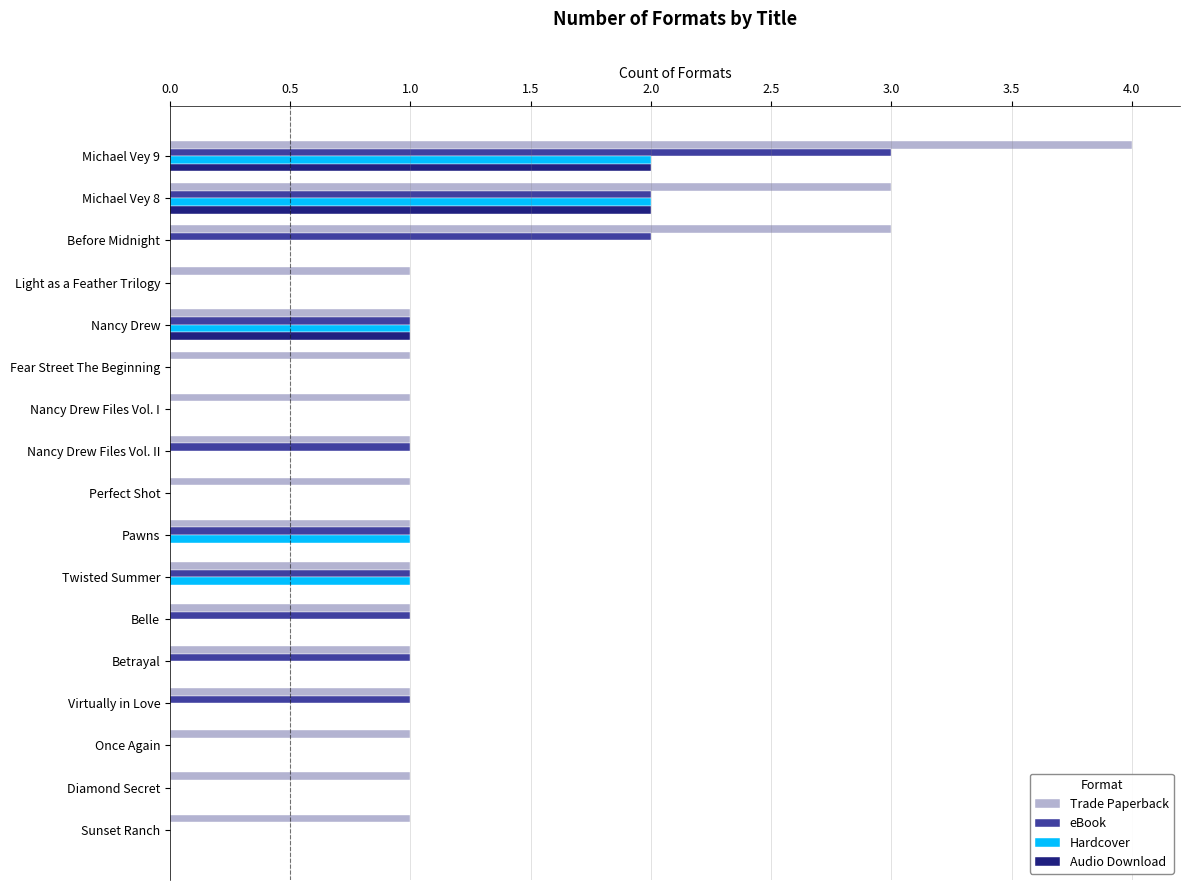

What is the sum of all eBook values?

14